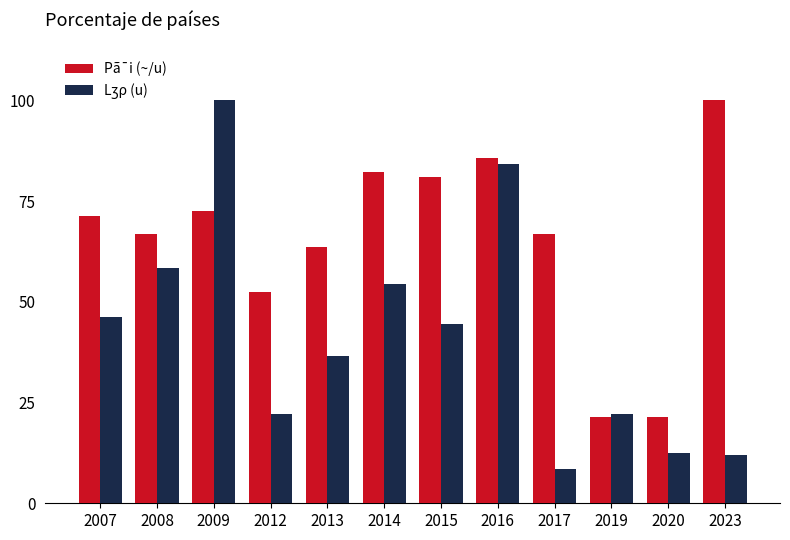

How many data points does each series have?

12